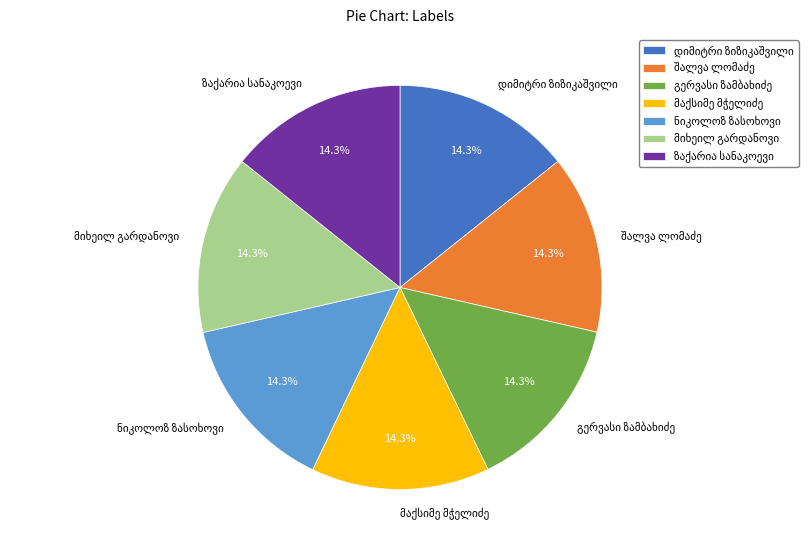

To the nearest percent, what is the average slice percentage?

14%